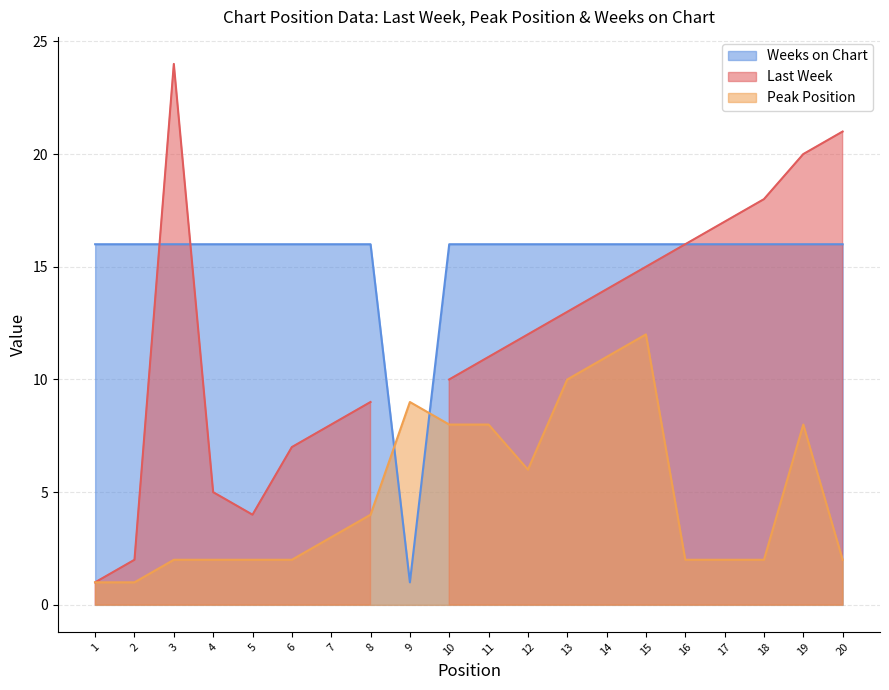

What is the highest value of the Peak Position series?

12